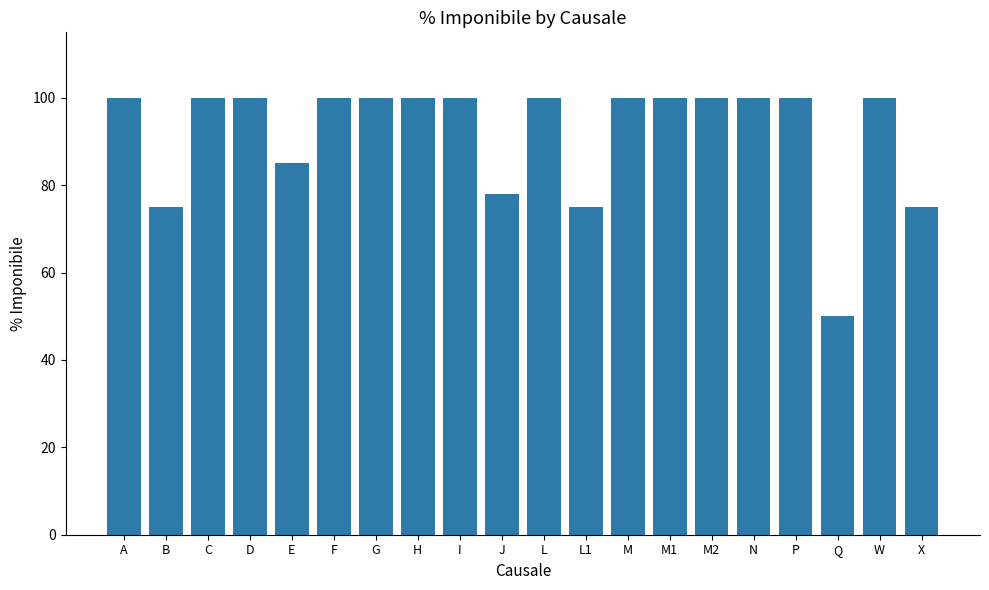

What is the sum of the values at L1 and M2?

175